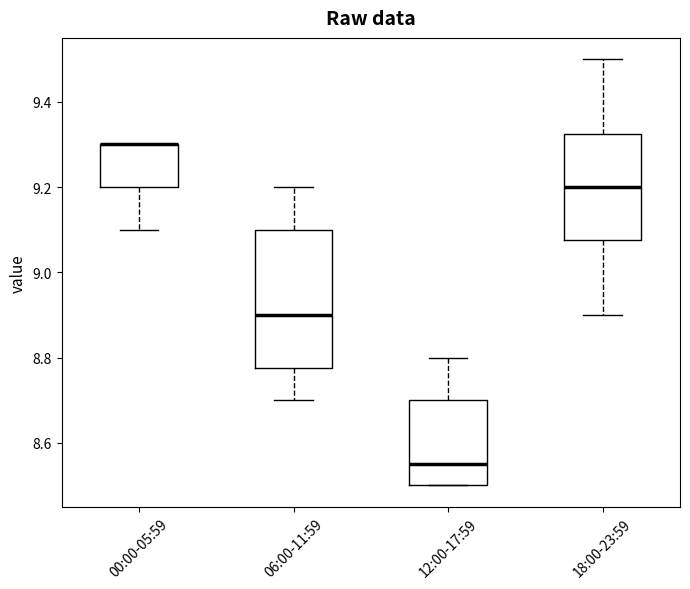

Reading left to right, read every box against the y-axis: the position of its median line, the range the box covers, and the ends of its whiskers. The values are not printed on the chart, so give them approximately, as read against the axis.

00:00-05:59: median 9.30 (drawn on the box's upper edge), box 9.20 to 9.30, whiskers 9.10 to 9.30
06:00-11:59: median 8.90, box 8.78 to 9.10, whiskers 8.70 to 9.20
12:00-17:59: median 8.56, box 8.50 to 8.70, whiskers 8.50 to 8.80
18:00-23:59: median 9.20, box 9.08 to 9.32, whiskers 8.90 to 9.50